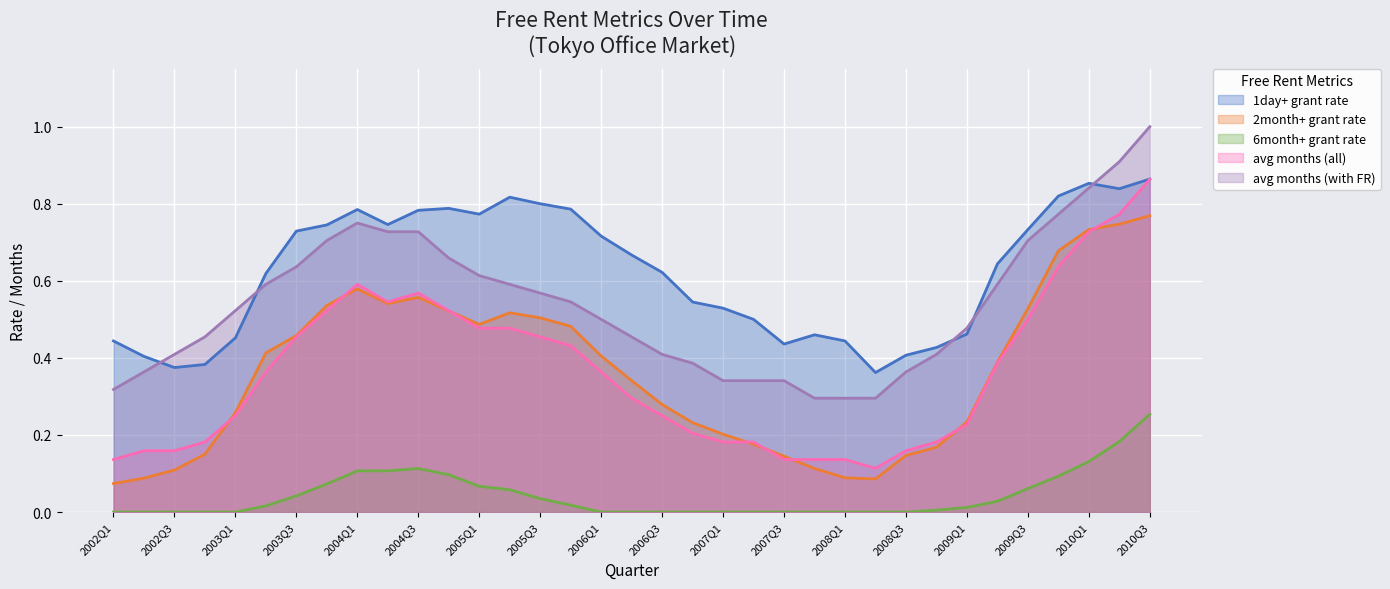

Rank the categories by avg months (with FR) value from lowest to highest.

2007Q4, 2008Q1, 2008Q2, 2002Q1, 2007Q1, 2007Q2, 2007Q3, 2002Q2, 2008Q3, 2006Q4, 2002Q3, 2006Q3, 2008Q4, 2002Q4, 2006Q2, 2009Q1, 2006Q1, 2003Q1, 2005Q4, 2005Q3, 2003Q2, 2005Q2, 2009Q2, 2005Q1, 2003Q3, 2004Q4, 2003Q4, 2009Q3, 2004Q2, 2004Q3, 2004Q1, 2009Q4, 2010Q1, 2010Q2, 2010Q3